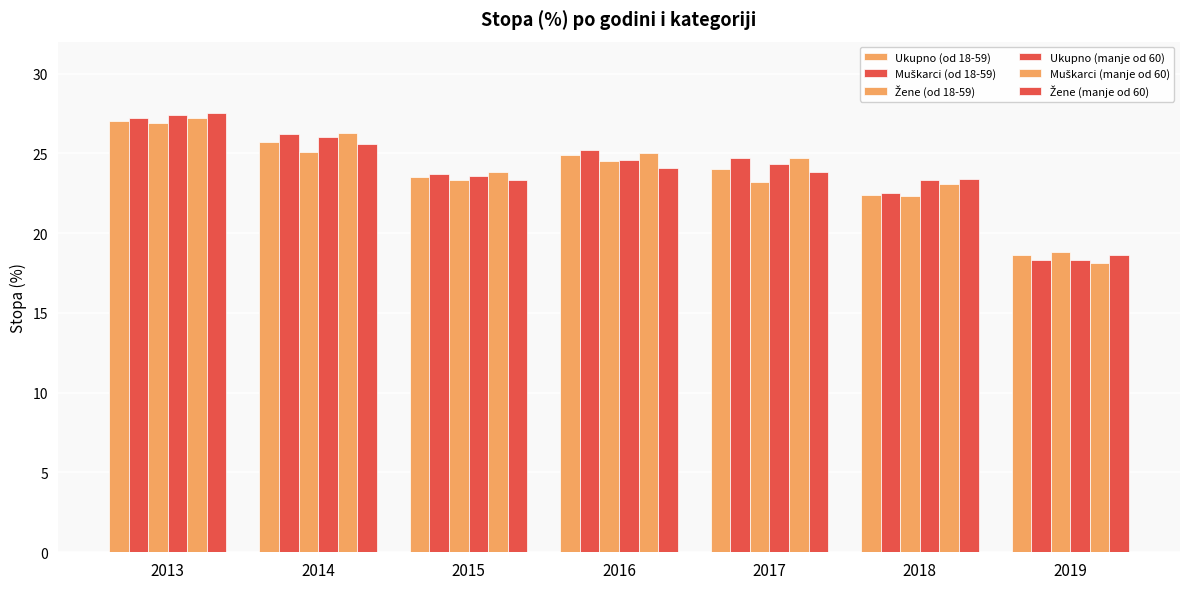

At how many categories does at least one series exceed 26?

2